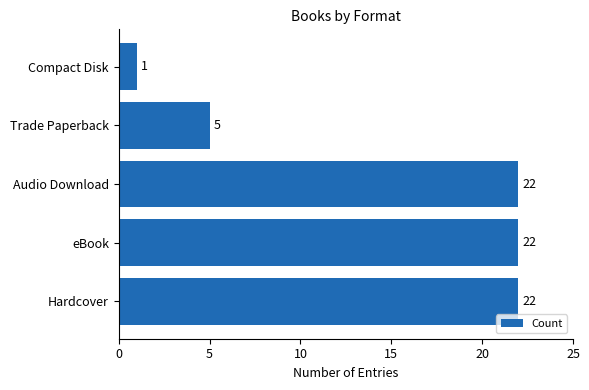

How many data points are less than 22?

2